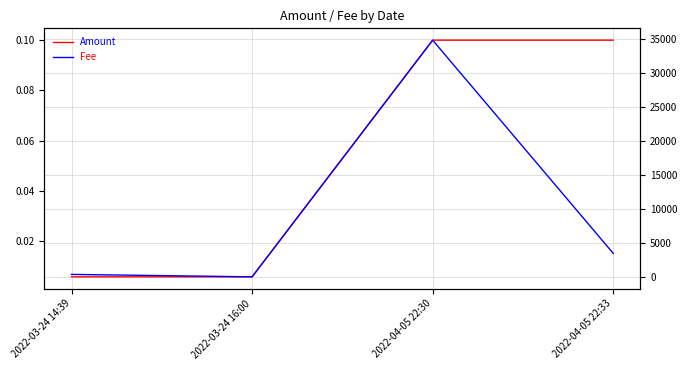

At which label does Amount reach its minimum?

2022-03-24 16:00